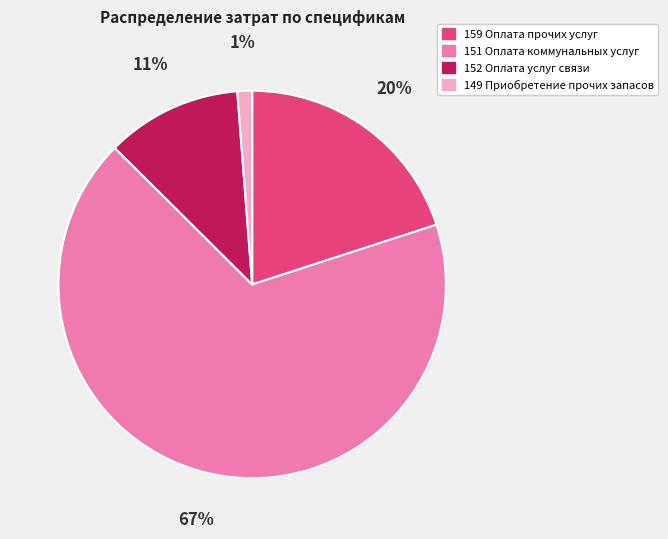

Which category has the smallest portion of the pie?

149 Приобретение прочих запасов